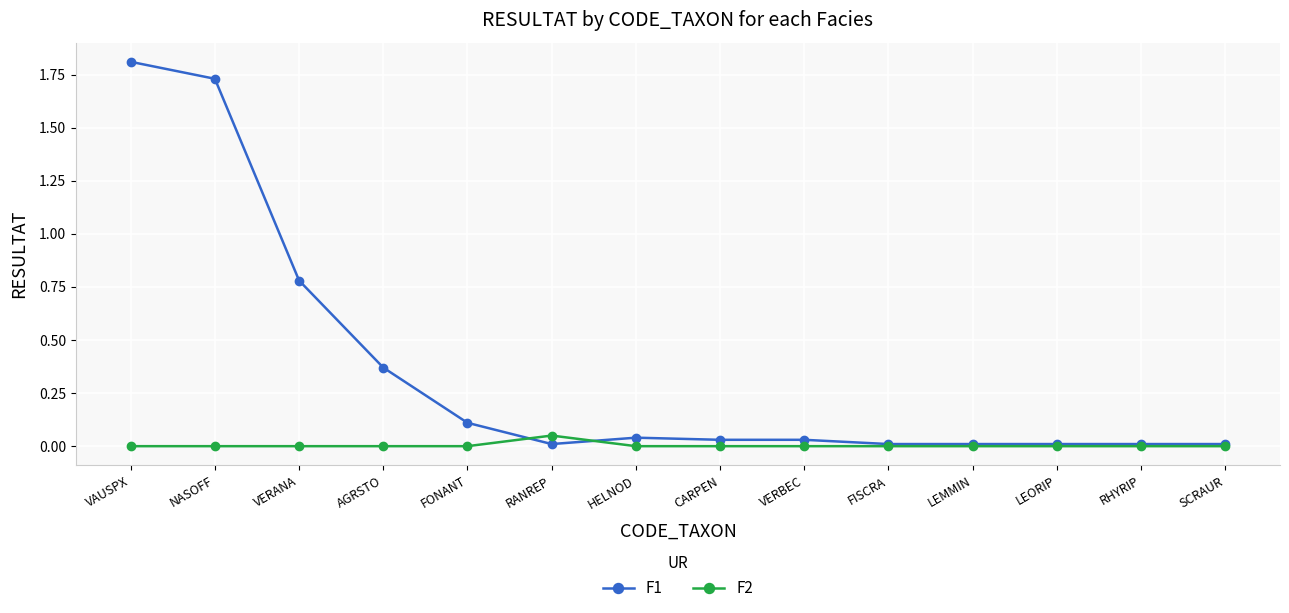

List the series in order of their overall mean, highest first.

F1, F2